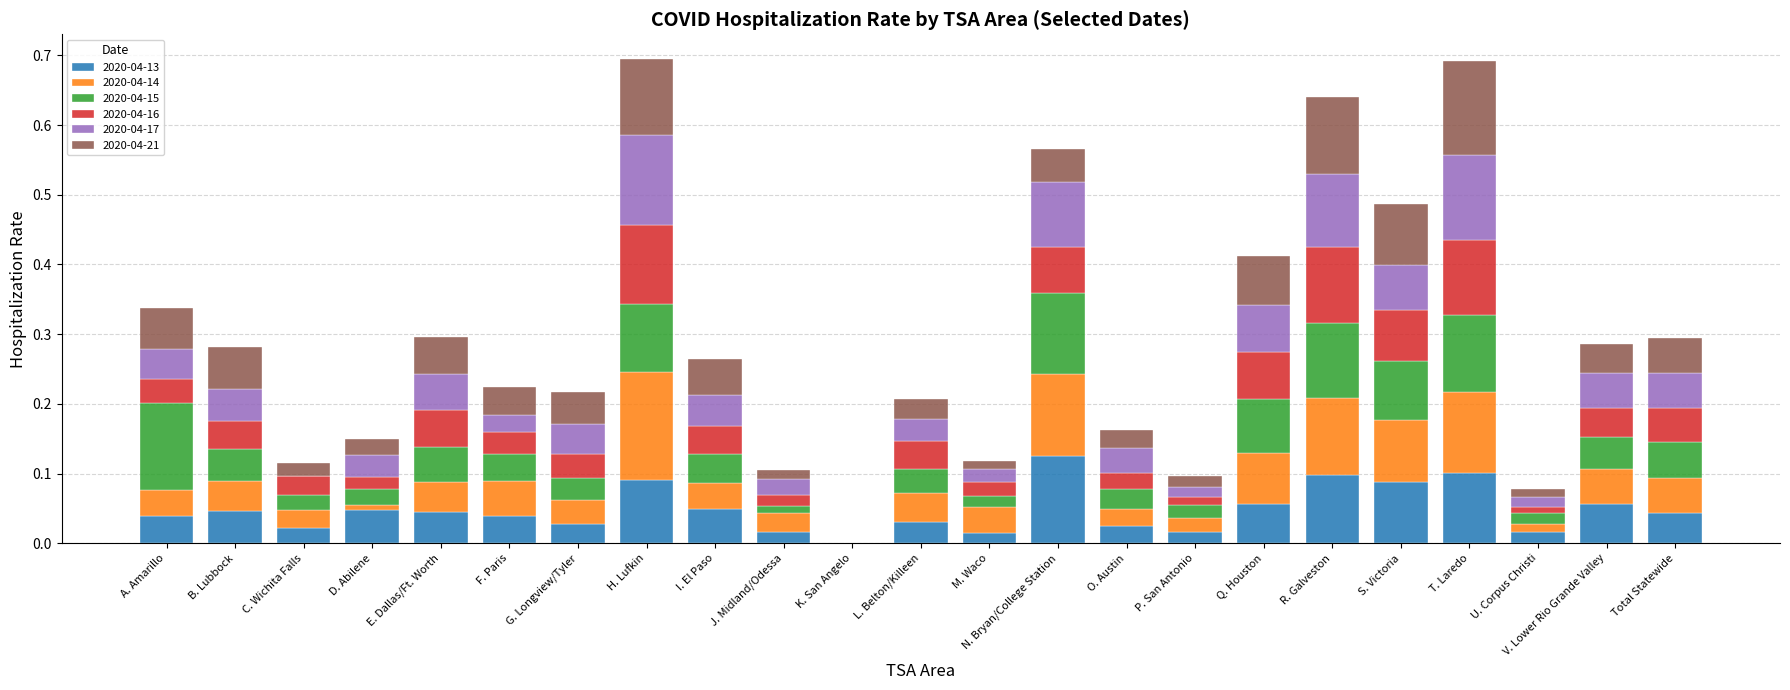

What is the sum of all 2020-04-13 values?

1.1